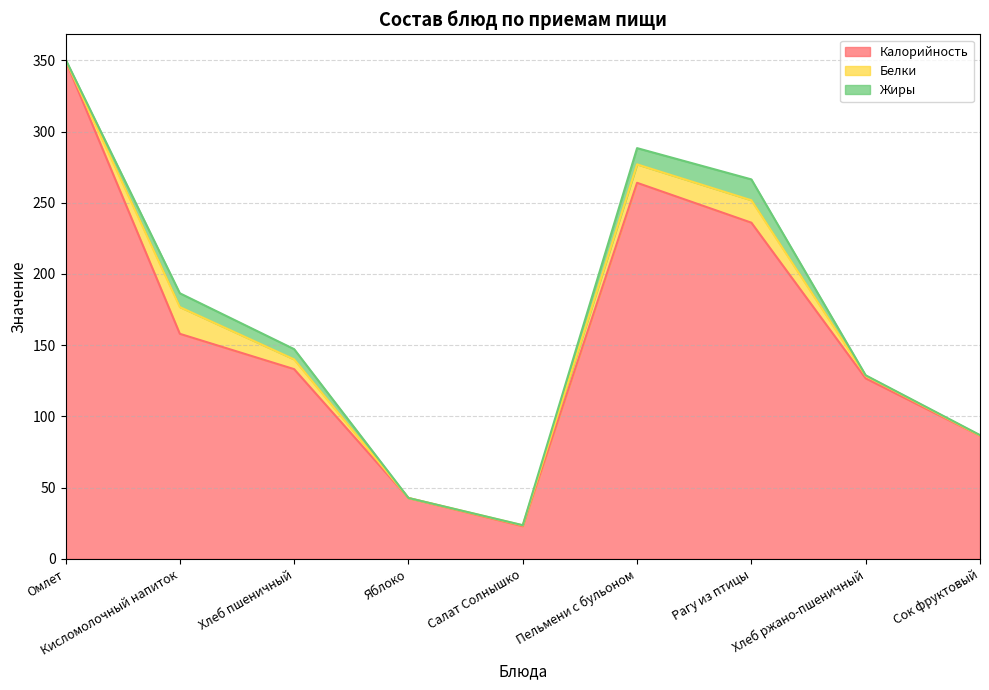

At Рагу из птицы, list the series in order from largest to smallest.

Калорийность, Белки, Жиры